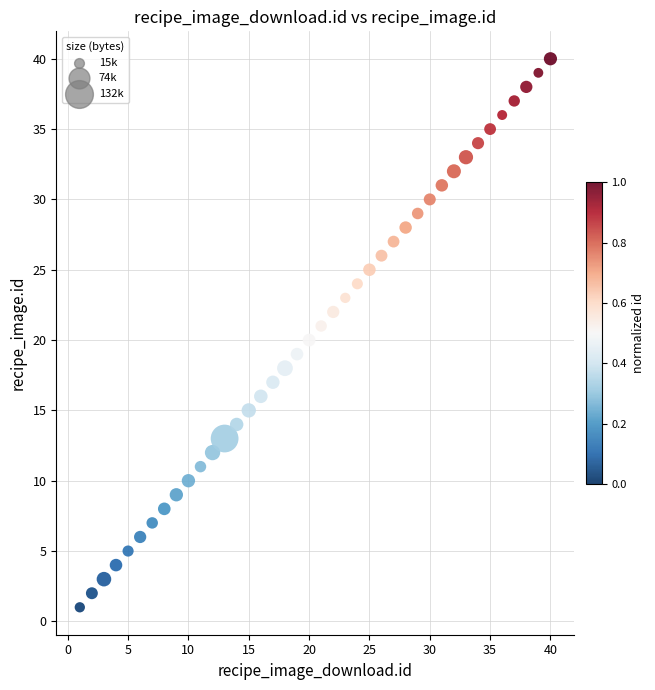

What is the range of Y values (max minus min)?

39